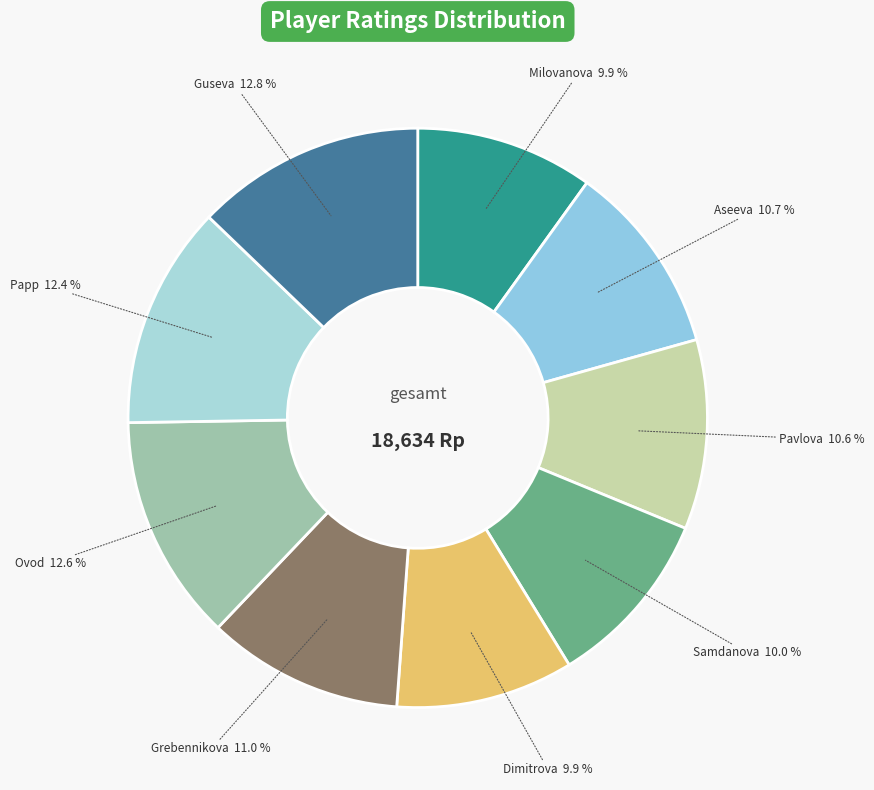

How many slices are in this pie chart?

9